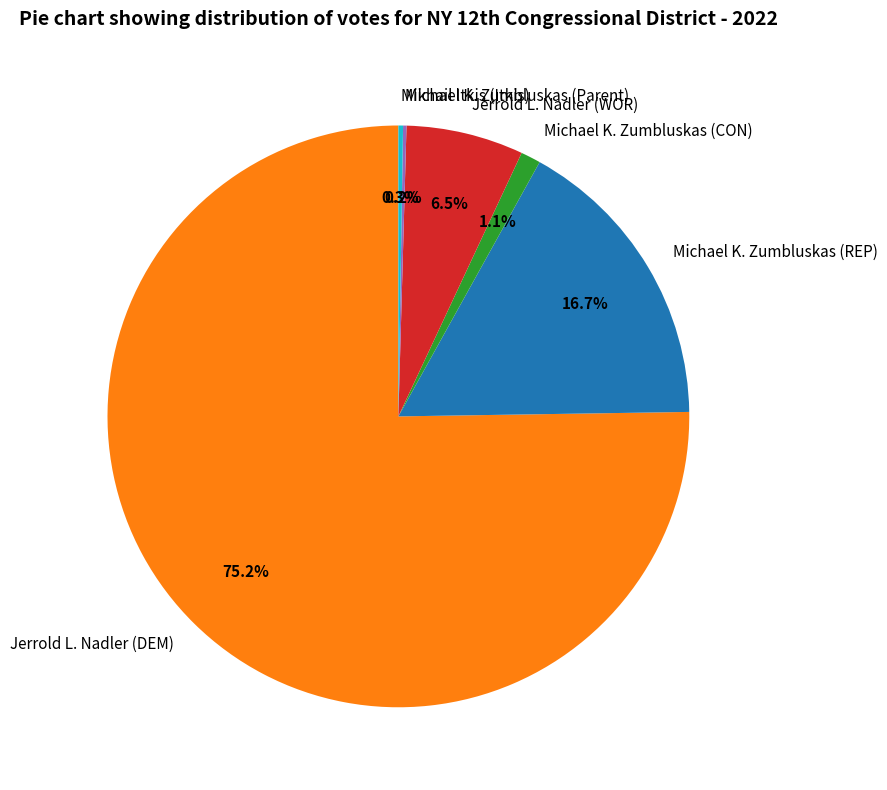

Is it true that Michael K. Zumbluskas (CON) is 1% of the pie?

True